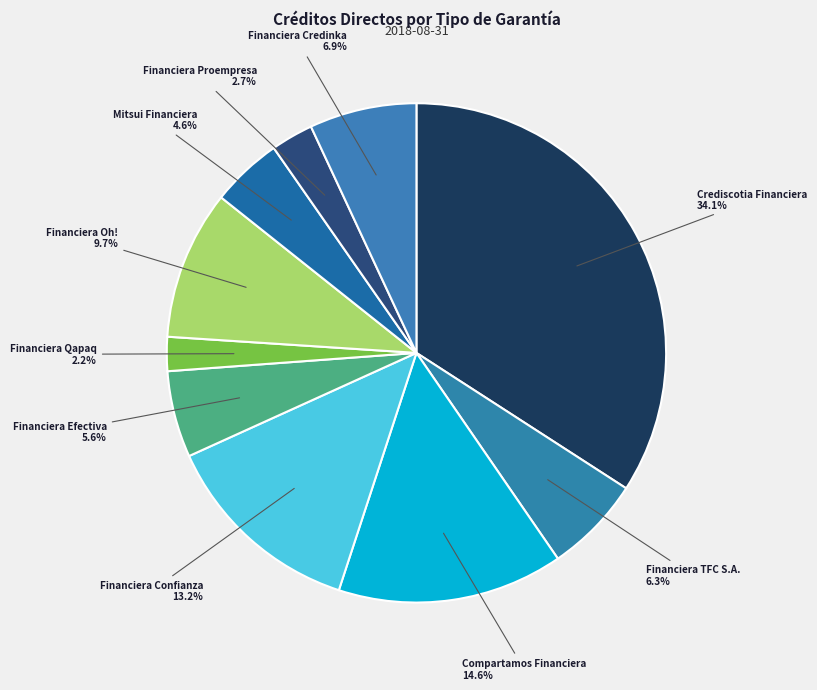

How many segments does this pie chart have?

10